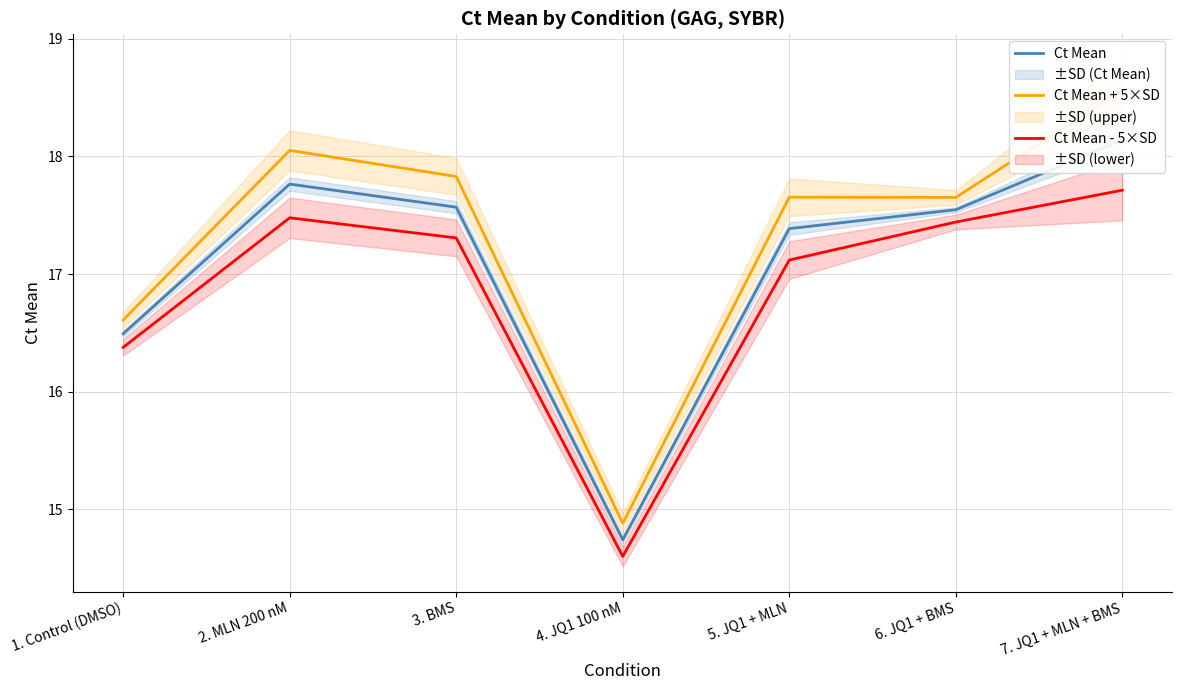

What is the value of the Ct Mean + 5×SD point at the 6th from the left?

17.7